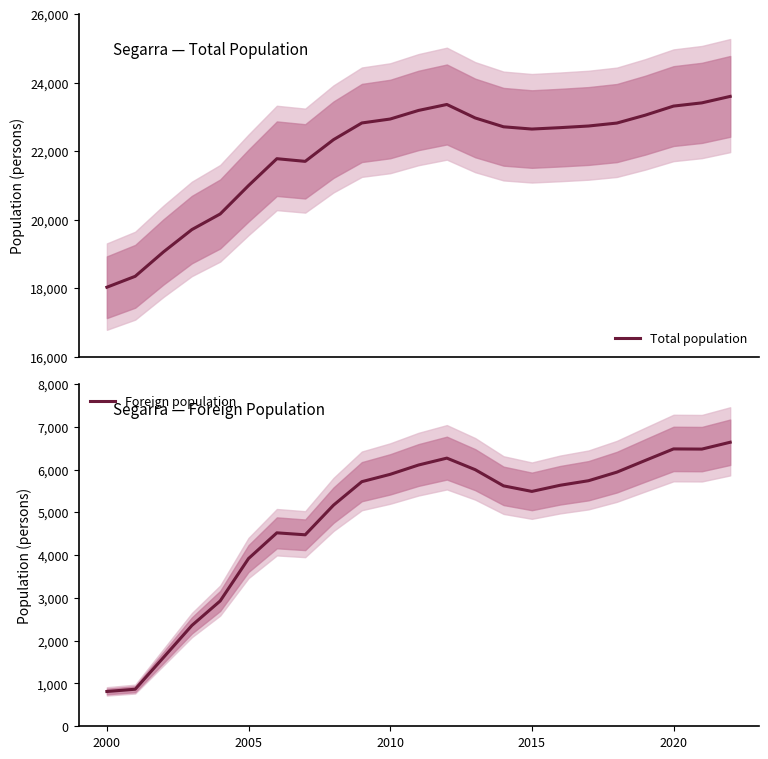

What are all the series names shown in the legend?

Total population, Foreign population